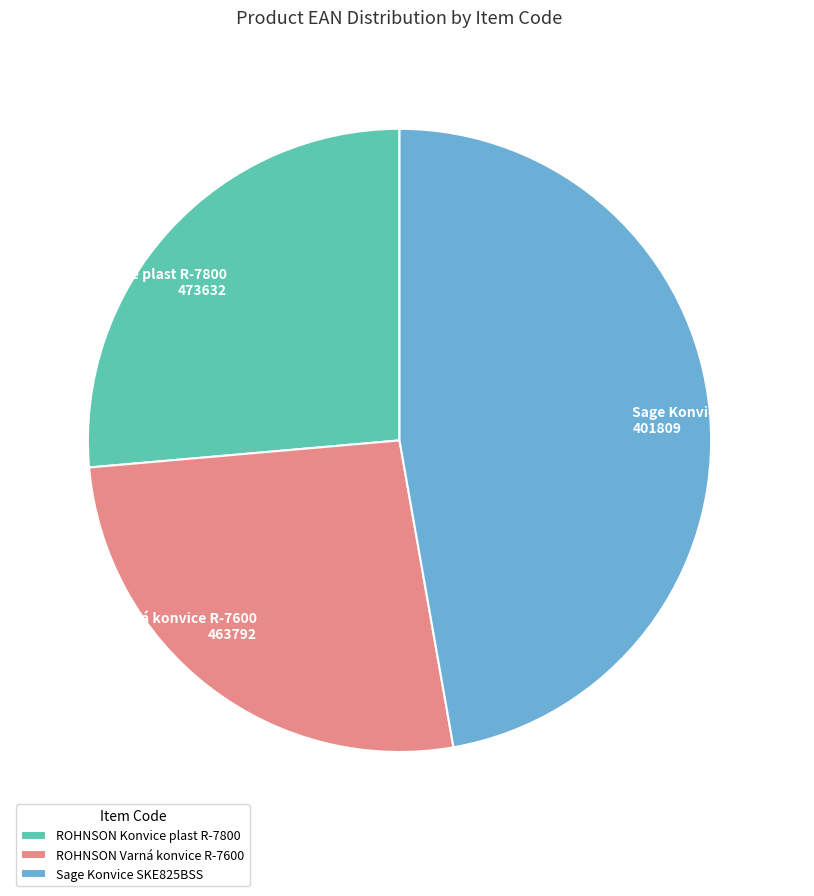

True or false: Sage Konvice SKE825BSS accounts for 39% of the total.

False